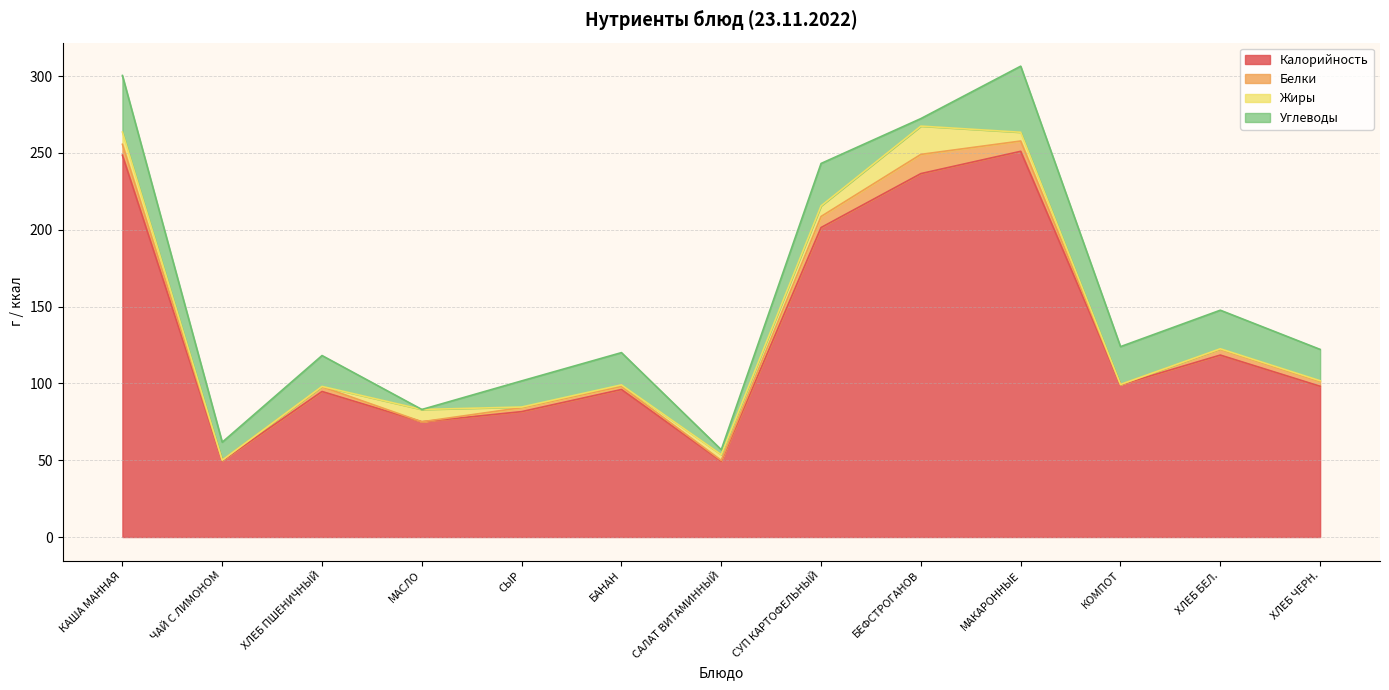

Reading left to right, transcribe all the data shown in this chart.

Калорийность: КАША МАННАЯ=248.5	ЧАЙ С ЛИМОНОМ=49.6	ХЛЕБ ПШЕНИЧНЫЙ=94.7	МАСЛО=75.0	СЫР=81.6	БАНАН=96.0	САЛАТ ВИТАМИННЫЙ=49.3	СУП КАРТОФЕЛЬНЫЙ=201.4	БЕФСТРОГАНОВ=236.5	МАКАРОННЫЕ=251.0	КОМПОТ=99.1	ХЛЕБ БЕЛ.=118.4	ХЛЕБ ЧЕРН.=98.1
Белки: КАША МАННАЯ=7.1	ЧАЙ С ЛИМОНОМ=0.4	ХЛЕБ ПШЕНИЧНЫЙ=3.1	МАСЛО=0.0	СЫР=2.6	БАНАН=2.0	САЛАТ ВИТАМИННЫЙ=0.6	СУП КАРТОФЕЛЬНЫЙ=7.2	БЕФСТРОГАНОВ=12.5	МАКАРОННЫЕ=6.7	КОМПОТ=0.1	ХЛЕБ БЕЛ.=3.8	ХЛЕБ ЧЕРН.=3.2
Жиры: КАША МАННАЯ=8.0	ЧАЙ С ЛИМОНОМ=0.0	ХЛЕБ ПШЕНИЧНЫЙ=0.2	МАСЛО=8.0	СЫР=0.4	БАНАН=1.0	САЛАТ ВИТАМИННЫЙ=3.7	СУП КАРТОФЕЛЬНЫЙ=6.9	БЕФСТРОГАНОВ=18.4	МАКАРОННЫЕ=5.7	КОМПОТ=0.1	ХЛЕБ БЕЛ.=0.3	ХЛЕБ ЧЕРН.=0.4
Углеводы: КАША МАННАЯ=36.8	ЧАЙ С ЛИМОНОМ=11.7	ХЛЕБ ПШЕНИЧНЫЙ=20.1	МАСЛО=0.0	СЫР=17.0	БАНАН=21.0	САЛАТ ВИТАМИННЫЙ=3.2	СУП КАРТОФЕЛЬНЫЙ=27.6	БЕФСТРОГАНОВ=4.9	МАКАРОННЫЕ=43.0	КОМПОТ=24.6	ХЛЕБ БЕЛ.=25.1	ХЛЕБ ЧЕРН.=20.4